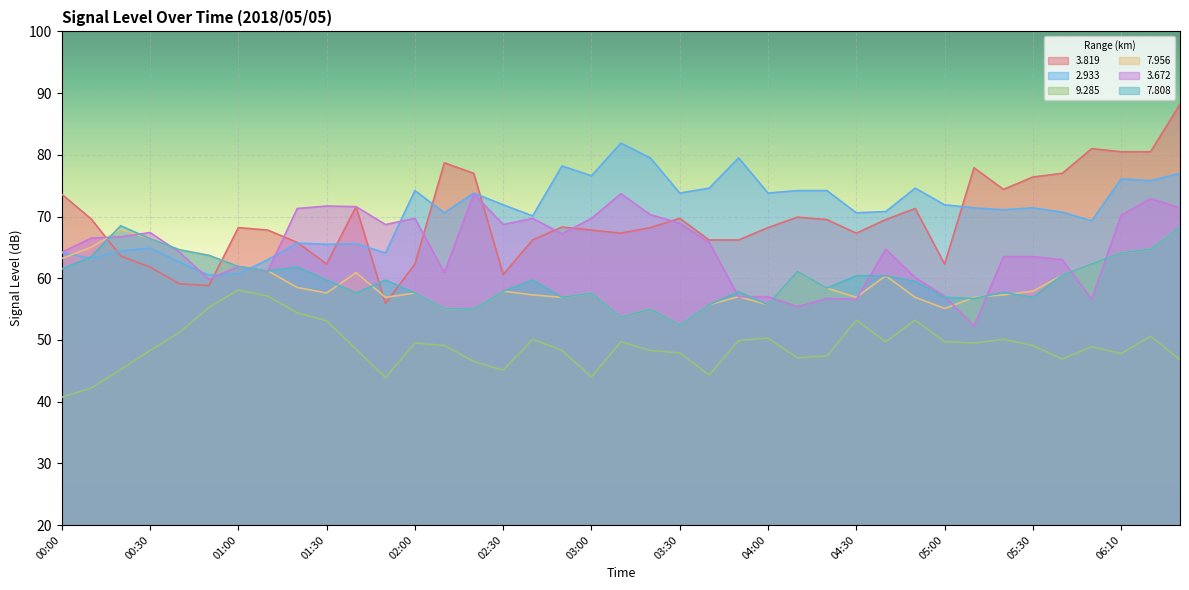

What is the label of the 31st point from the right?

01:20